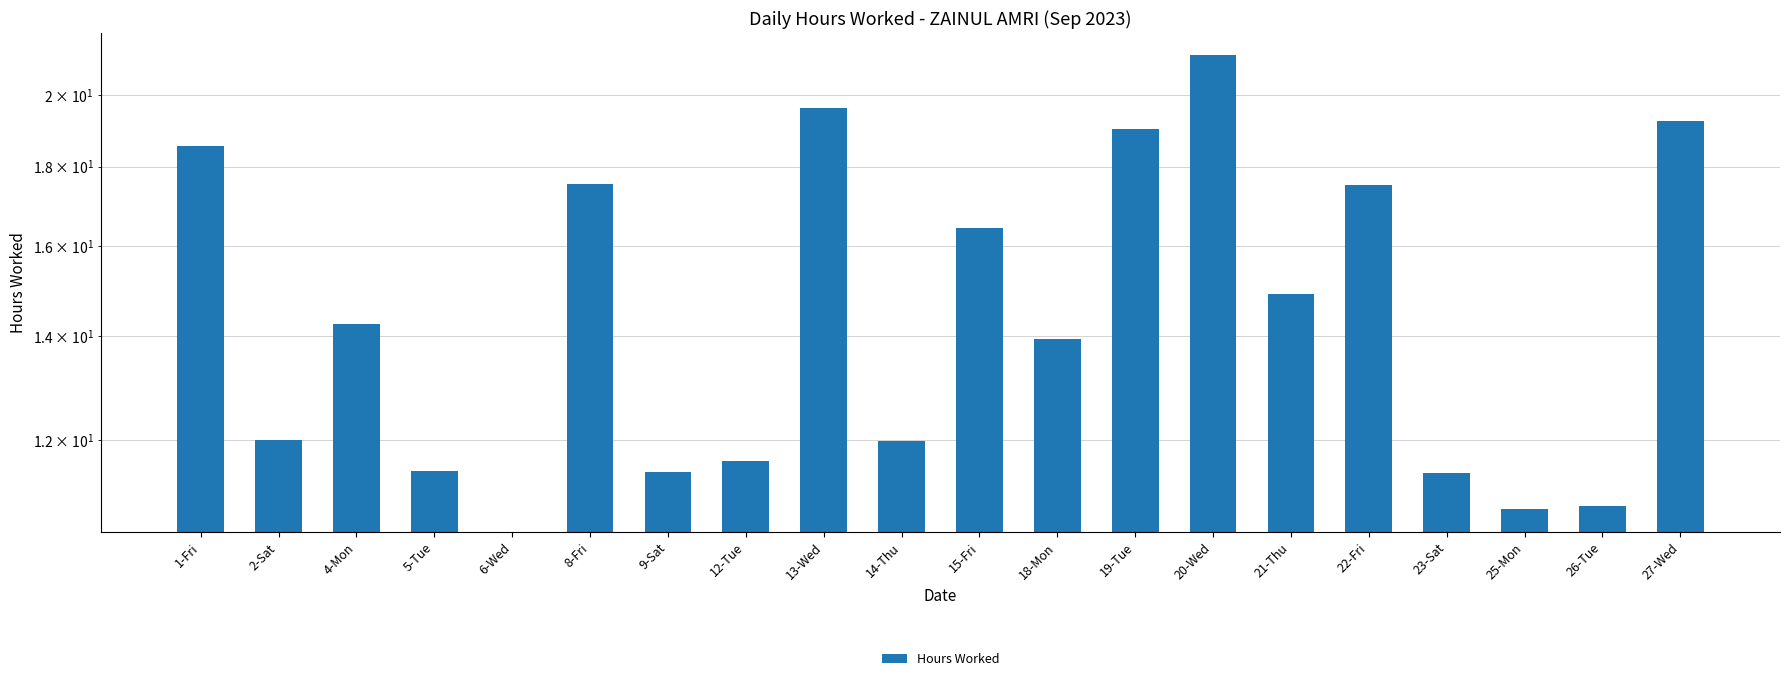

How many bars are there in total?

20